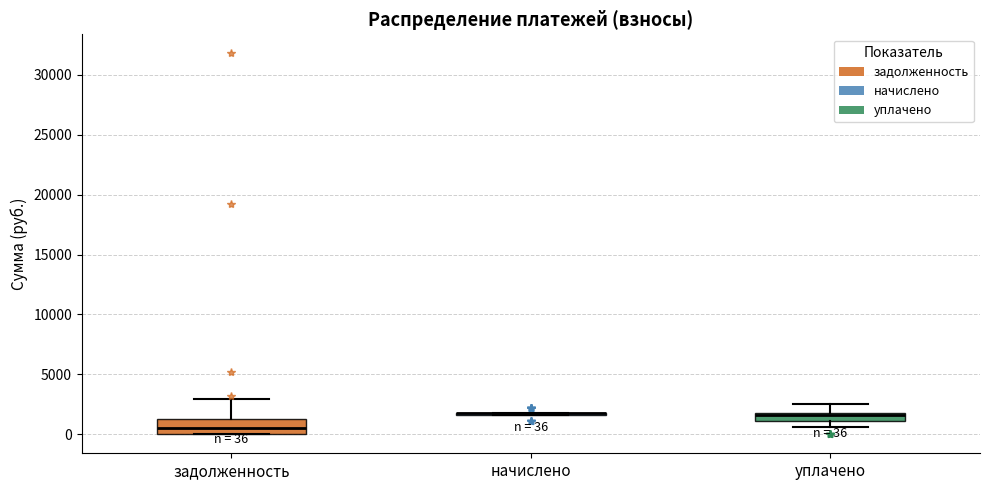

Which box is the tallest, from its lower edge to its upper edge?

задолженность